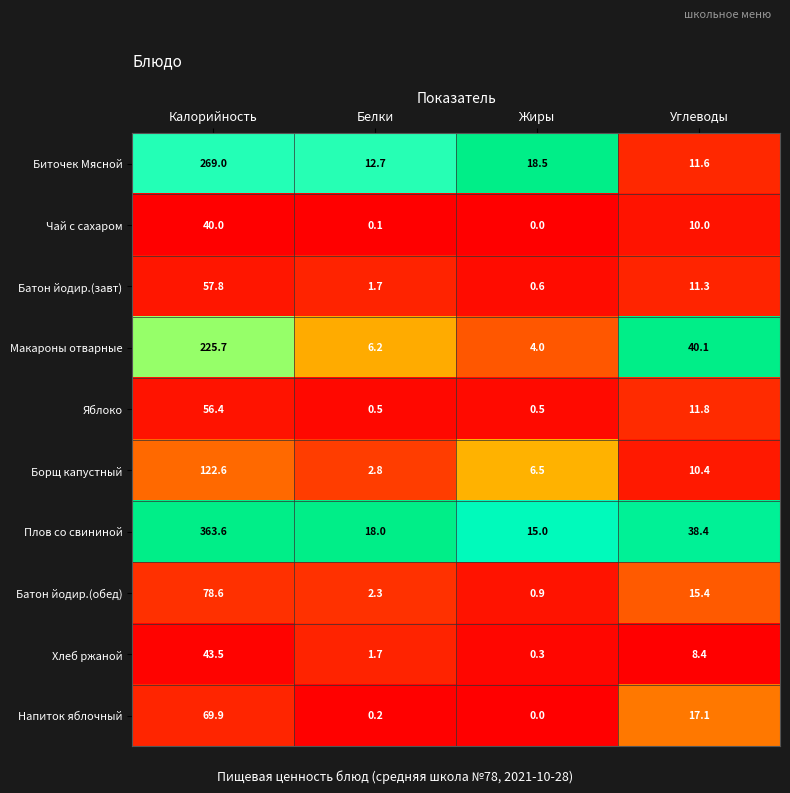

Where does the Батон йодир.(обед) series first go above 15?

Калорийность